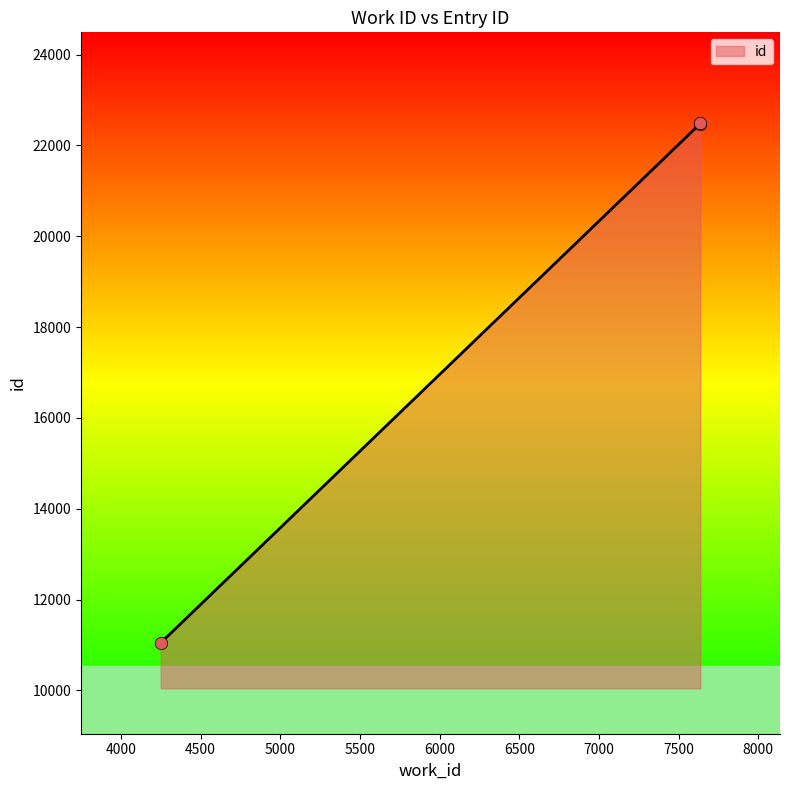

Between 4250 and 7636, which is larger?

7636